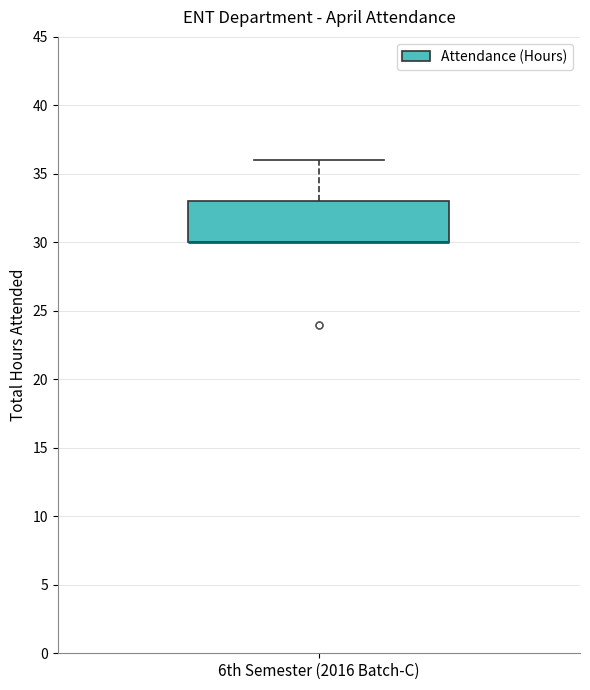

Transcribe this box plot: give where the median line is, the range the box spans, and where the two whiskers end, as read against the y-axis. The values are not printed on the chart, so give them approximately, as read against the axis.

median 30 (drawn on the box's lower edge), box 30 to 33, whiskers 30 to 36